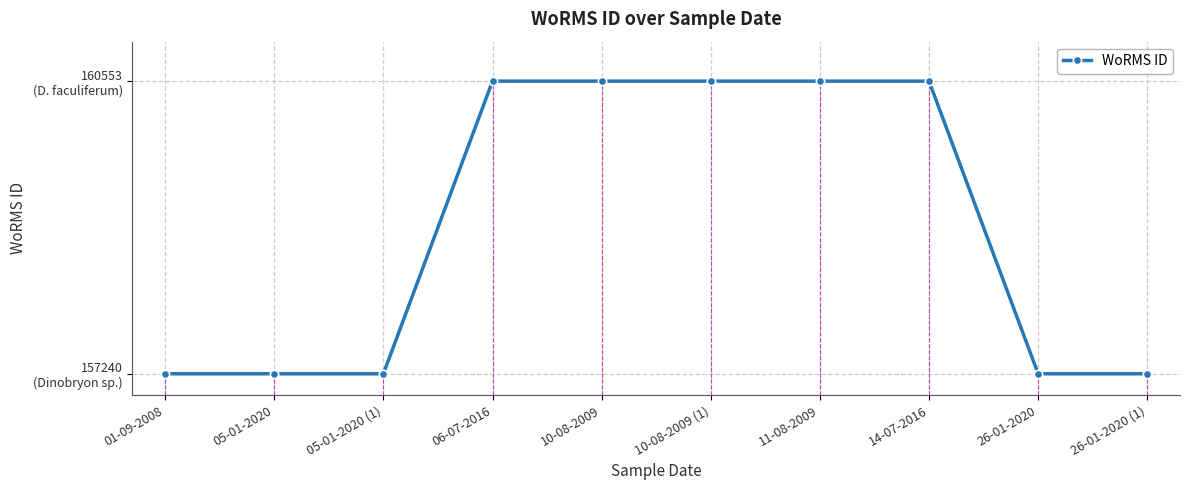

Does the chart have visible grid lines?

Yes